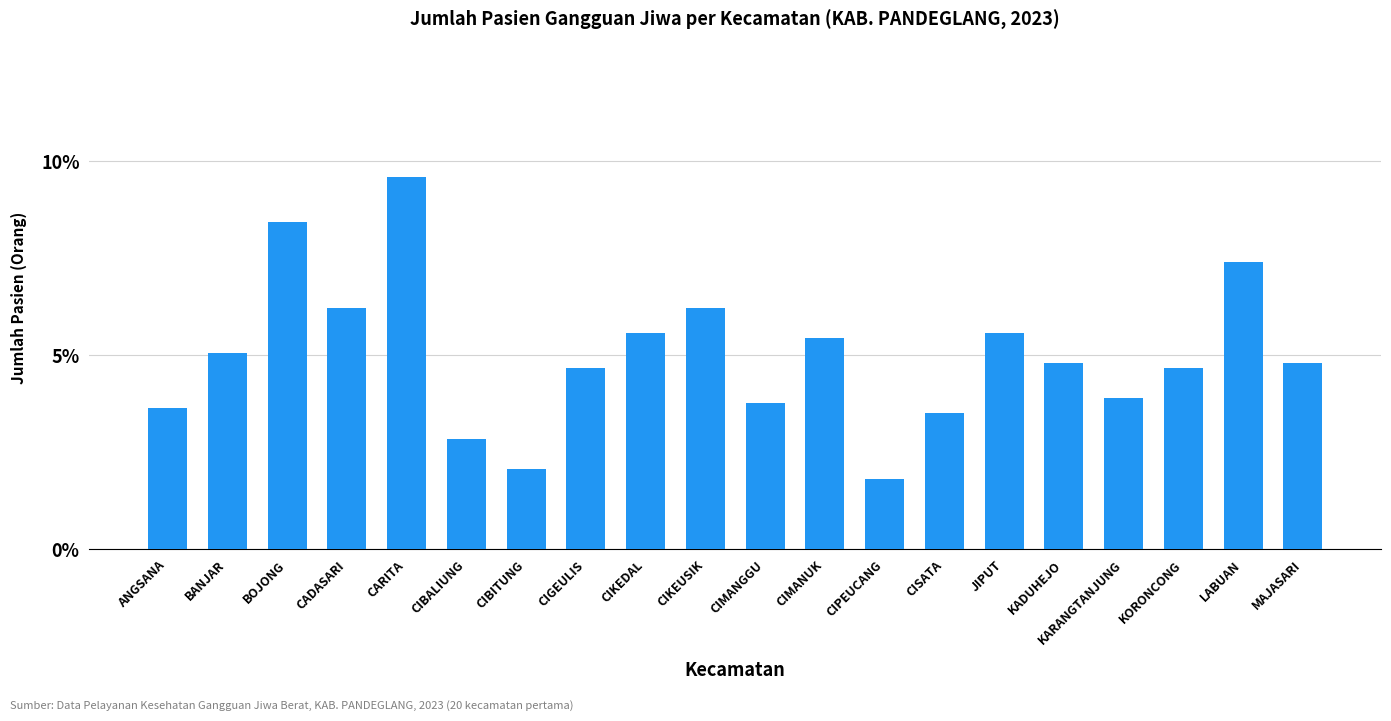

True or false: the data shows 0.1 at CIKEDAL.

True